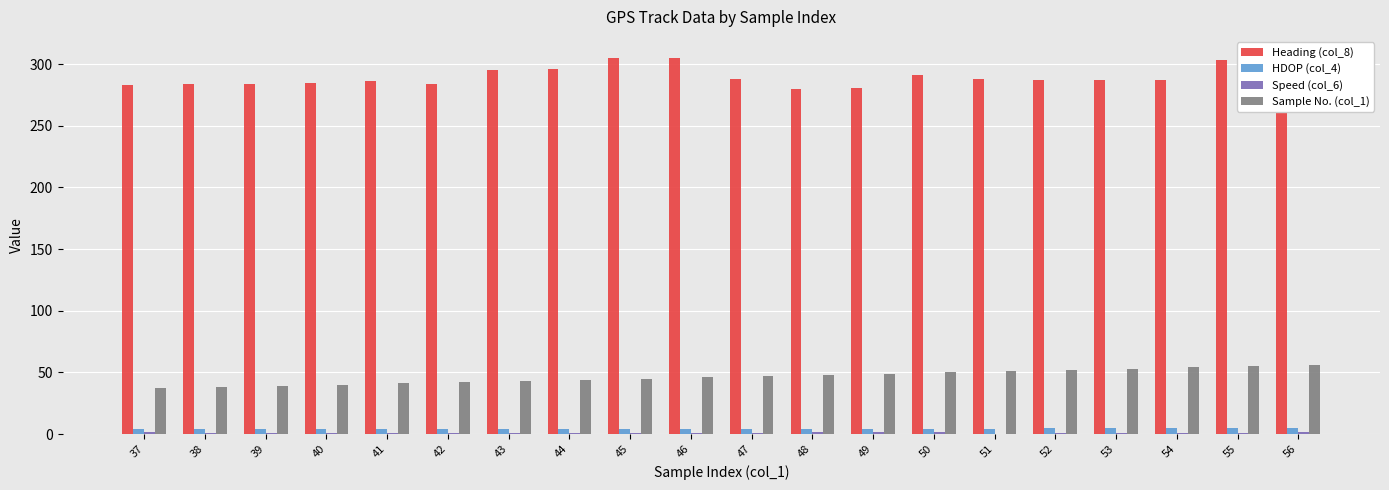

The HDOP (col_4) series shows 1.3 at 39. True or false?

False